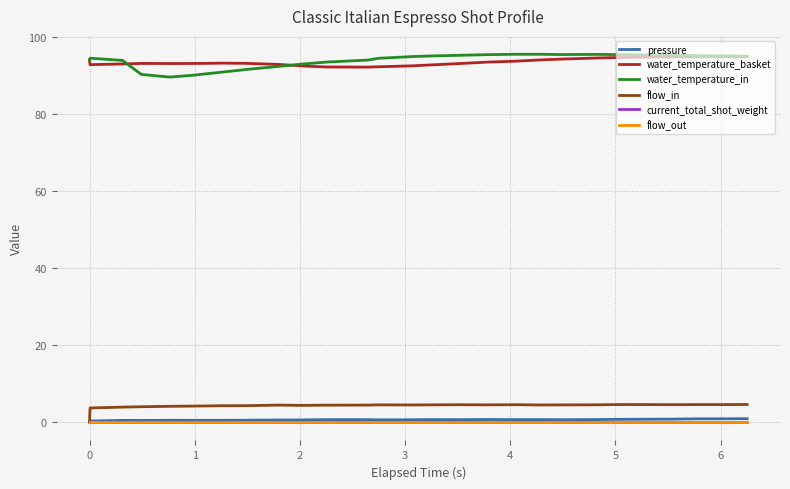

Is this an area chart (filled region under the line)?

No